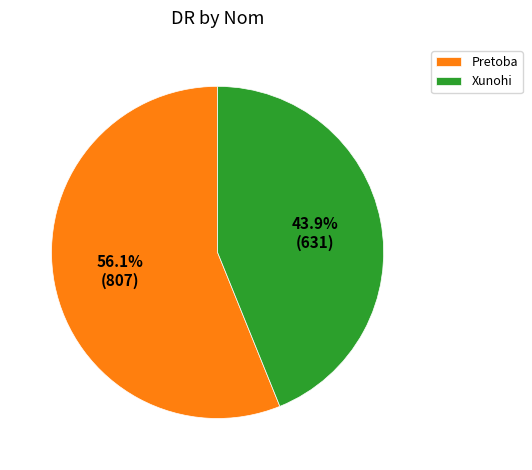

To the nearest percent, what is the difference between the Pretoba and Xunohi slice percentages?

12%